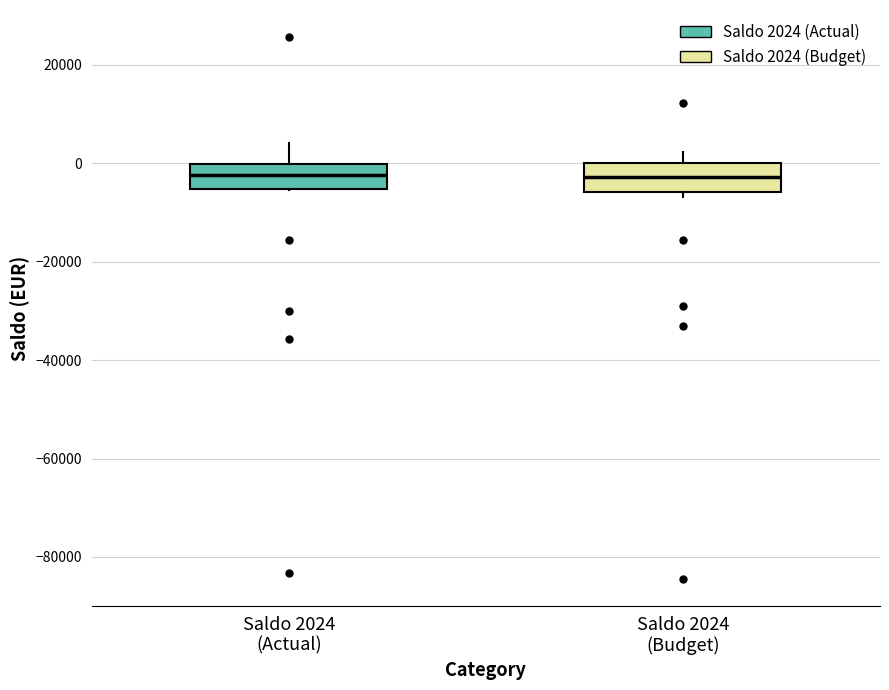

Reading left to right, transcribe this box plot: for each box, give where its median line is, the range the box spans, and where its two whiskers end, as read against the y-axis. The values are not printed on the chart, so give them approximately, as read against the axis.

Saldo 2024 (Actual): median -2000, box -6000 to 0, whiskers -6000 to 4000
Saldo 2024 (Budget): median -2000, box -6000 to 0, whiskers -6000 (just below the box's lower edge) to 2000